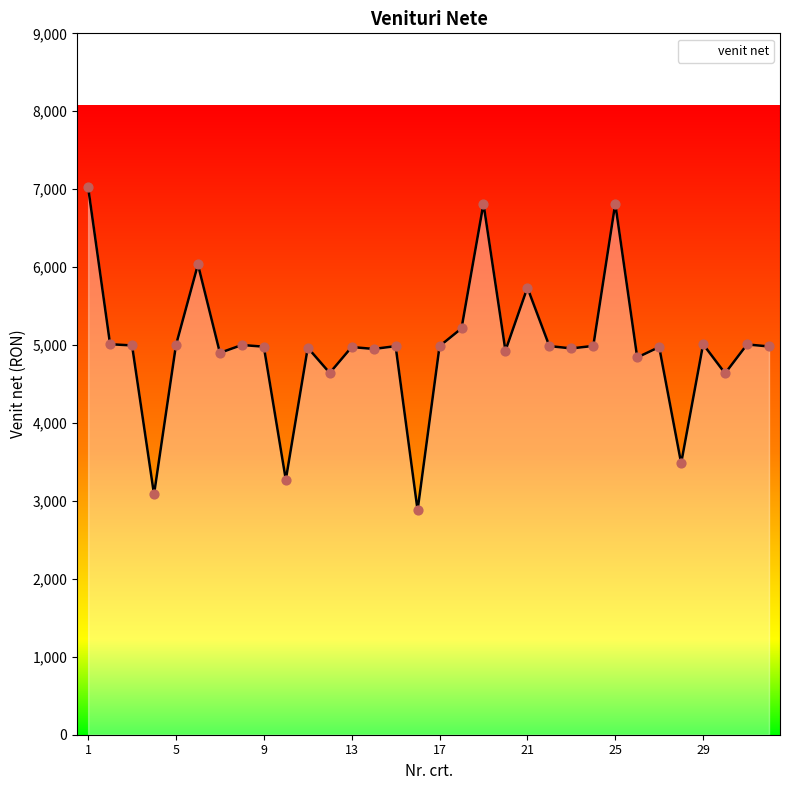

What is the greatest value displayed?

7024